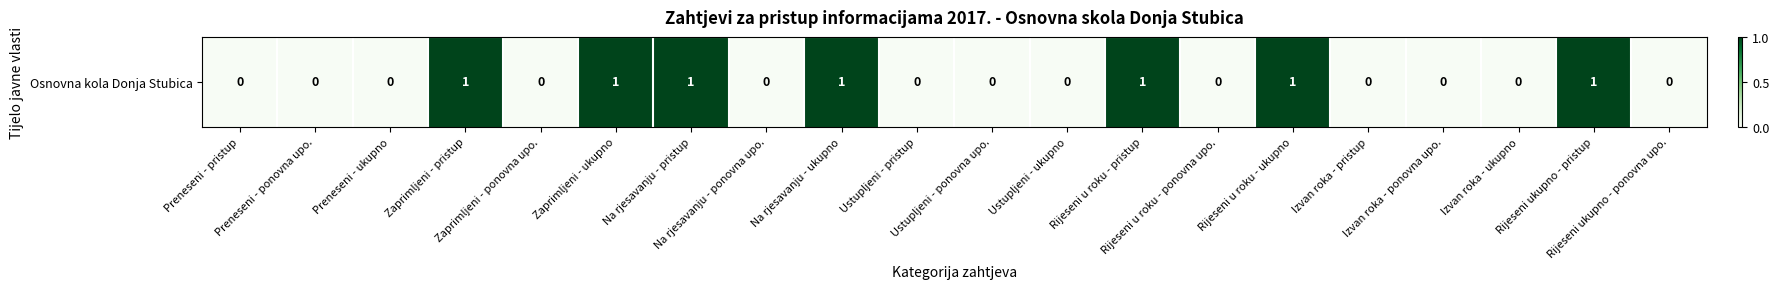

Reading left to right, what are all the values shown in this chart?

0	0	0	1	0	1	1	0	1	0	0	0	1	0	1	0	0	0	1	0